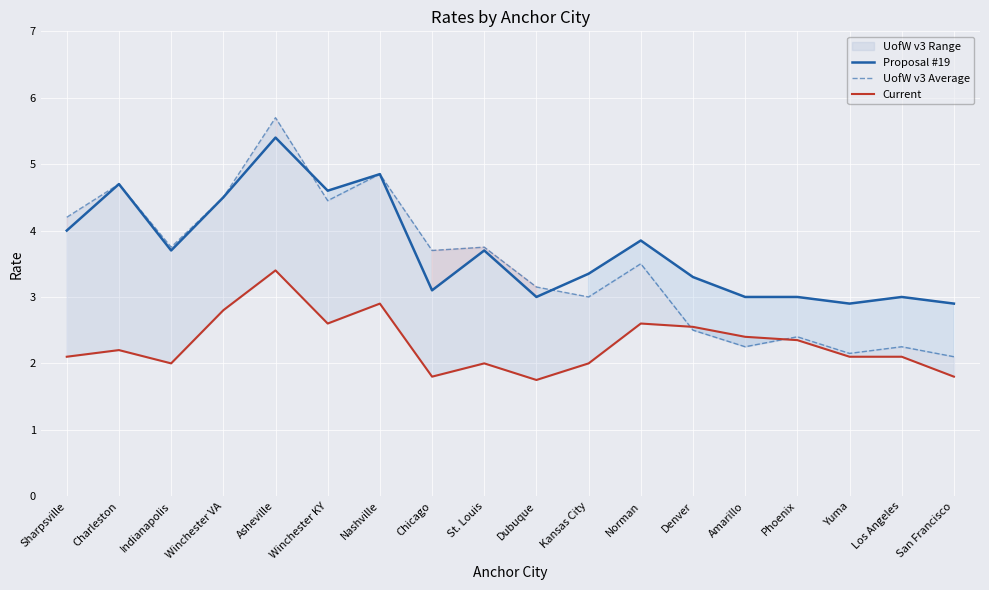

Which series has the widest spread of values?

UofW v3 Average